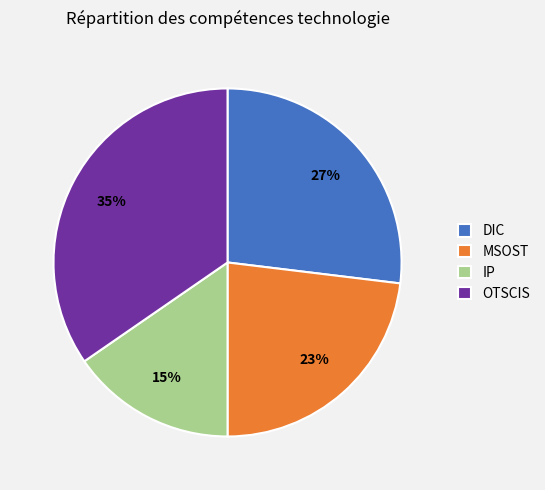

Between MSOST and DIC, which is larger?

DIC